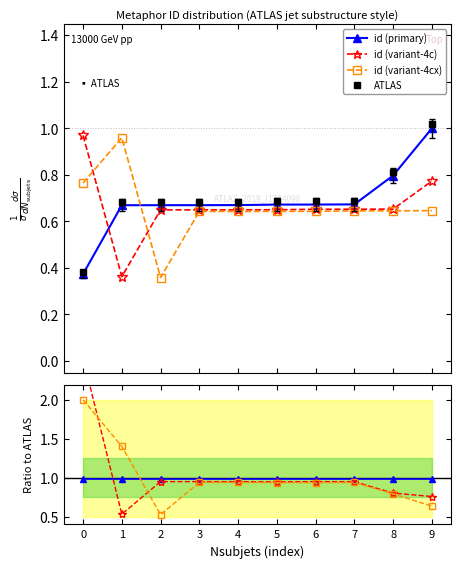

True or false: id (primary) has more than 0 interior local peaks.

False